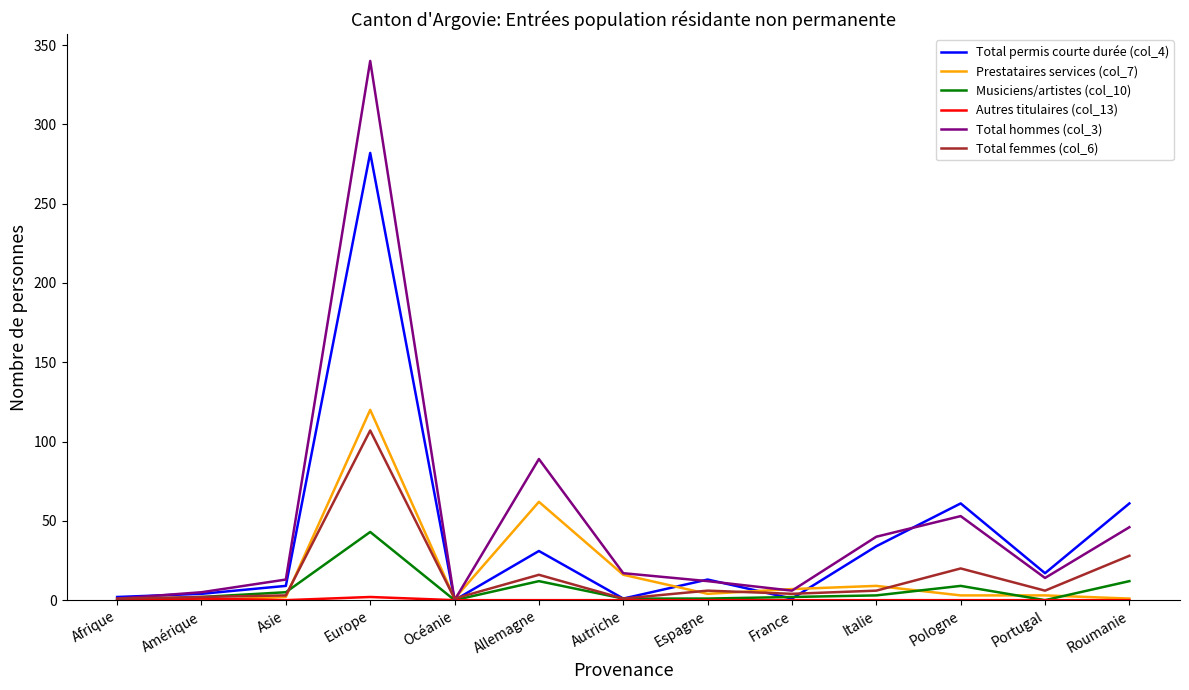

At which category does the chart reach its peak across all series?

Europe